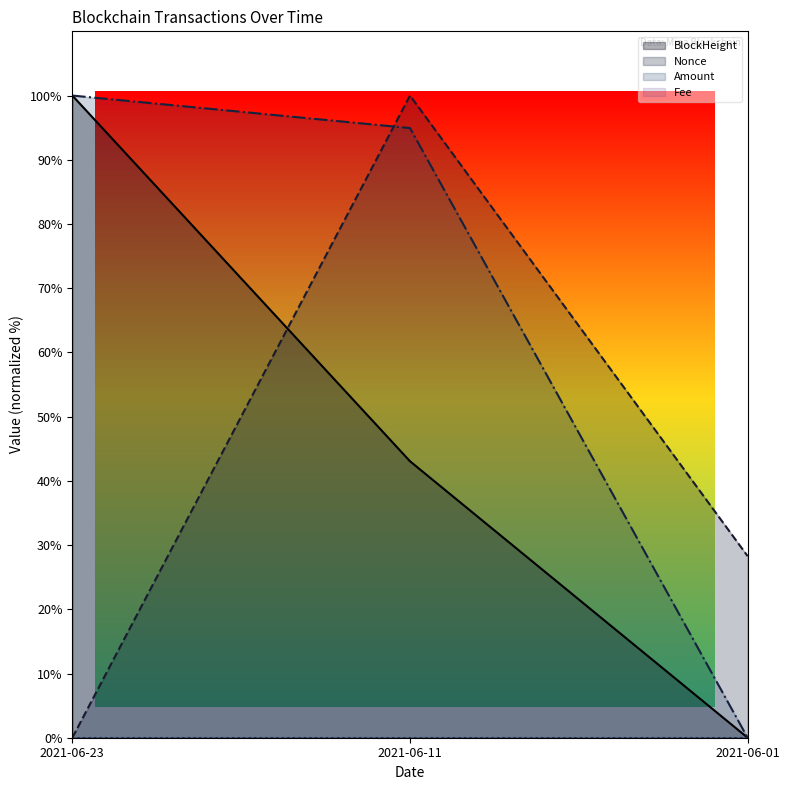

How many categories are shown in the chart?

3